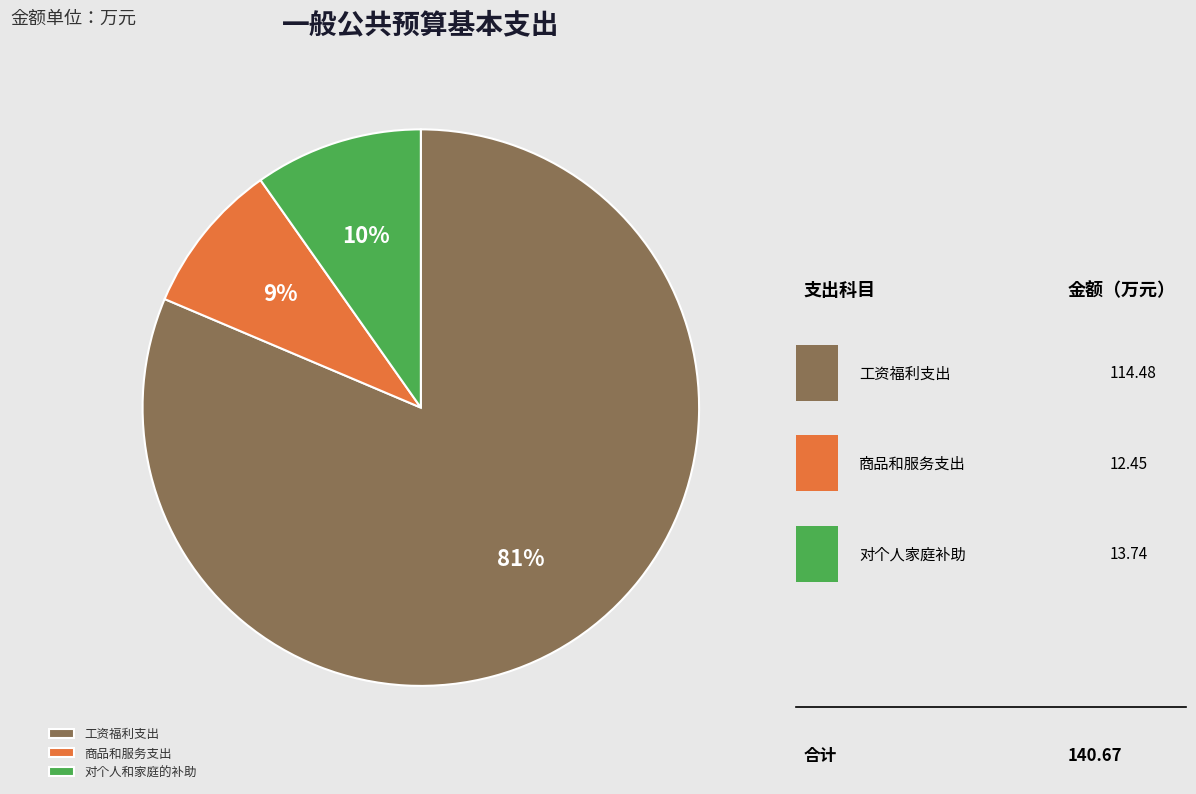

Is it true that 工资福利支出 is 90% of the pie?

False